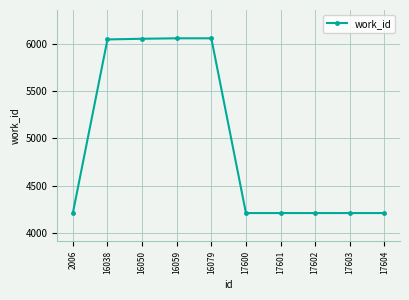

What is the change in value from 16079 to 17601?

-1853